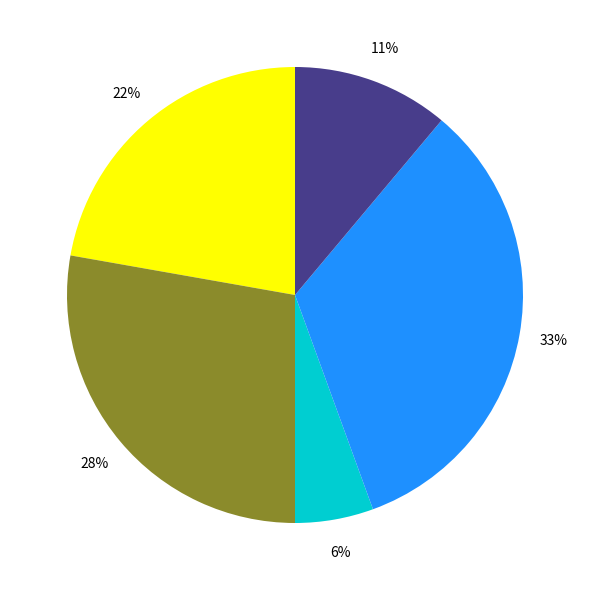

To the nearest percent, what is the average slice percentage?

20%